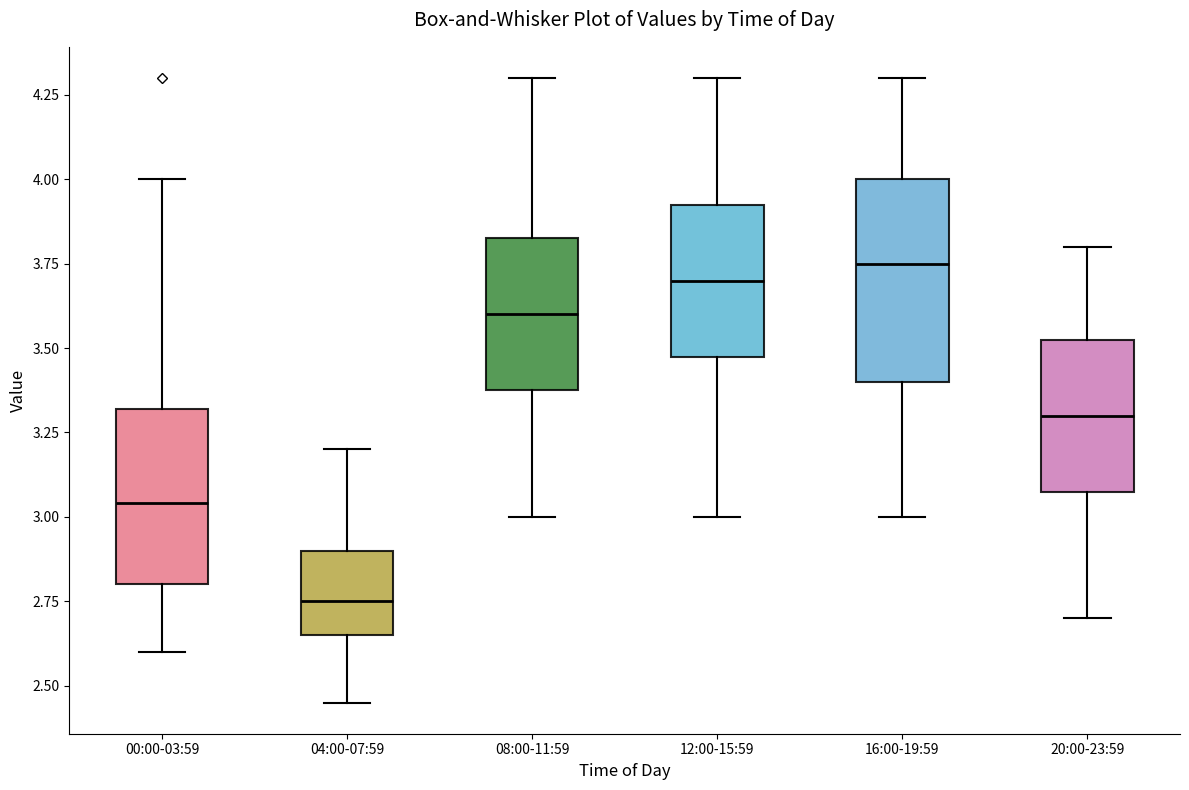

Reading left to right, read every box against the y-axis: the position of its median line, the range the box covers, and the ends of its whiskers. The values are not printed on the chart, so give them approximately, as read against the axis.

00:00-03:59: median 3.05, box 2.80 to 3.30, whiskers 2.60 to 4.00
04:00-07:59: median 2.75, box 2.65 to 2.90, whiskers 2.45 to 3.20
08:00-11:59: median 3.60, box 3.40 to 3.85, whiskers 3.00 to 4.30
12:00-15:59: median 3.70, box 3.50 to 3.95, whiskers 3.00 to 4.30
16:00-19:59: median 3.75, box 3.40 to 4.00, whiskers 3.00 to 4.30
20:00-23:59: median 3.30, box 3.10 to 3.55, whiskers 2.70 to 3.80